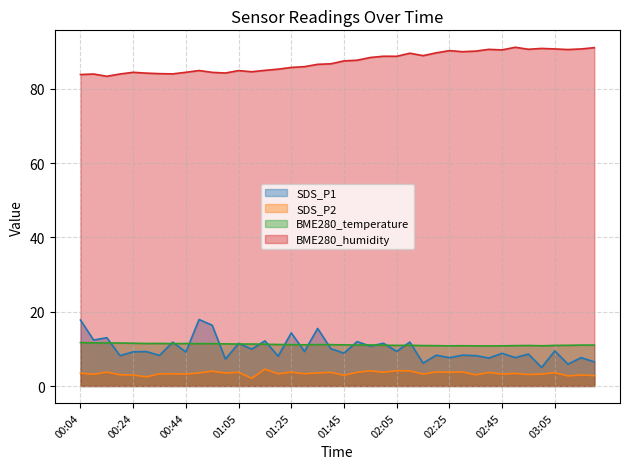

What is the difference between the SDS_P1 values at 02:00 and 02:45?

2.7